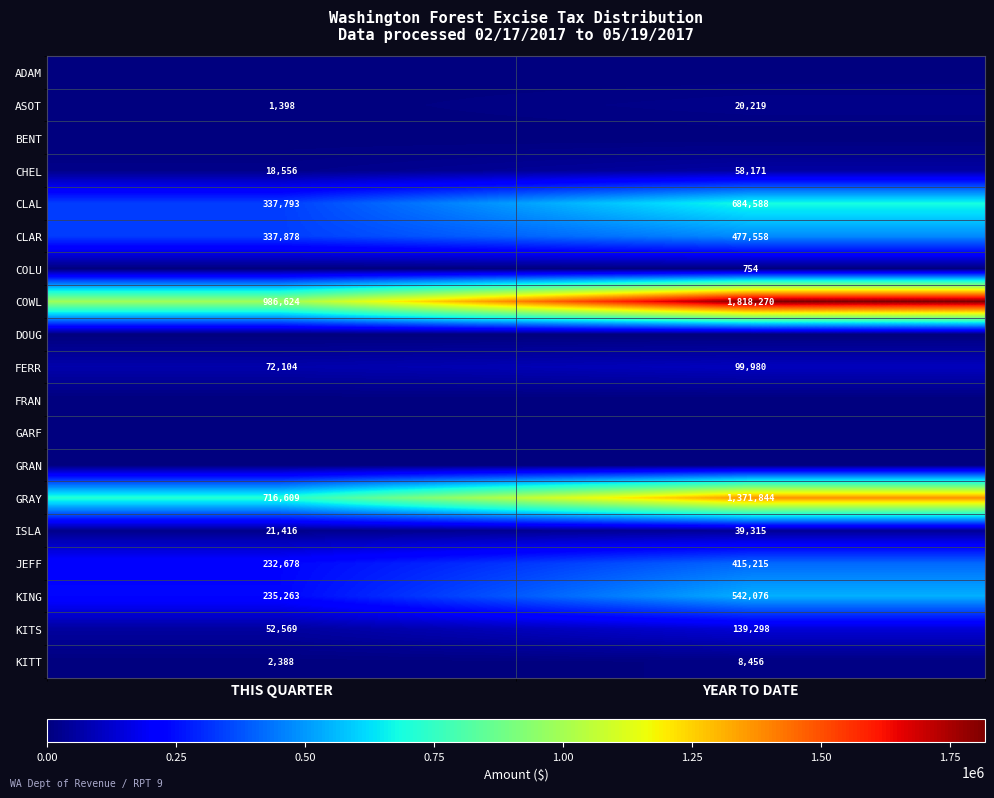

Rank the categories by FERR value from highest to lowest.

YEAR TO DATE, THIS QUARTER